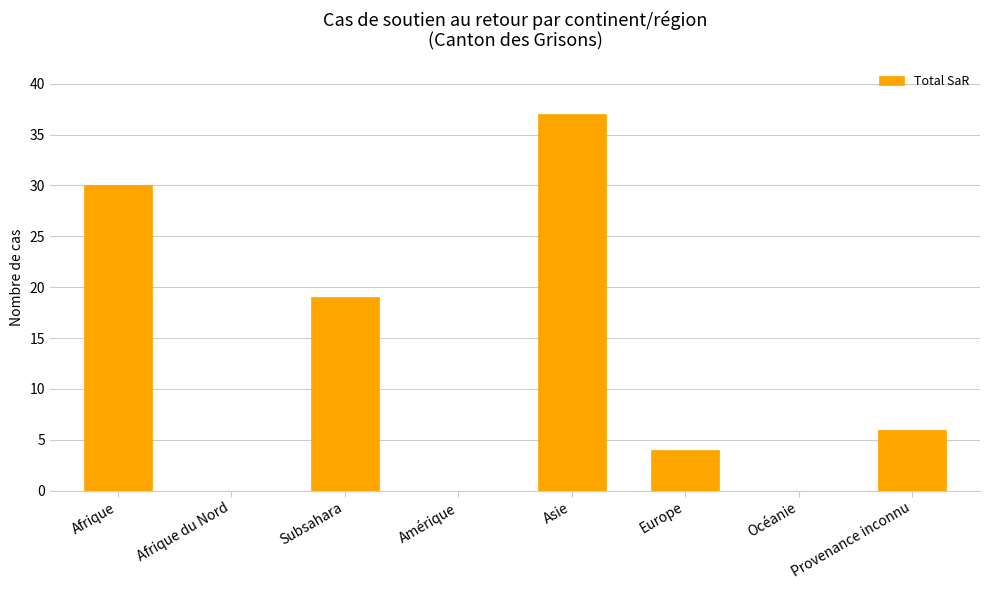

What is the change in value from Subsahara to Amérique?

-19